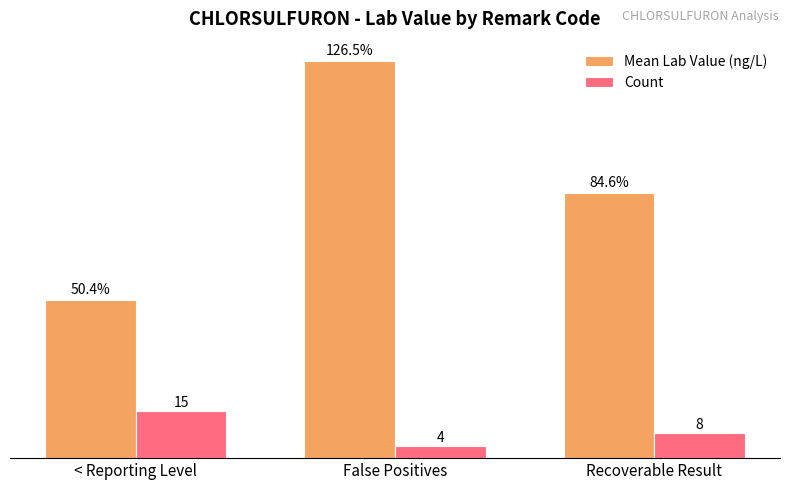

What are all the series names shown in the legend?

Mean Lab Value (ng/L), Count